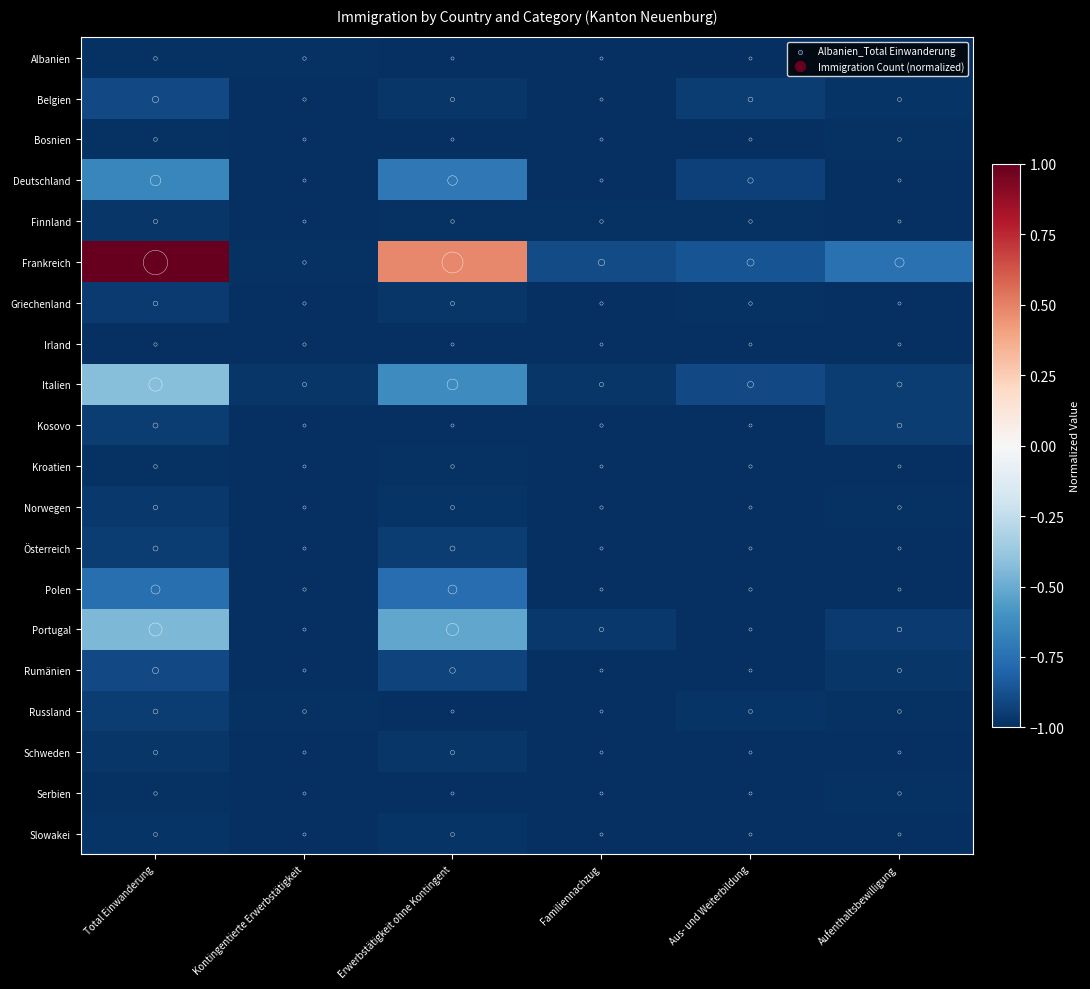

What is the smallest value displayed?

-1.0